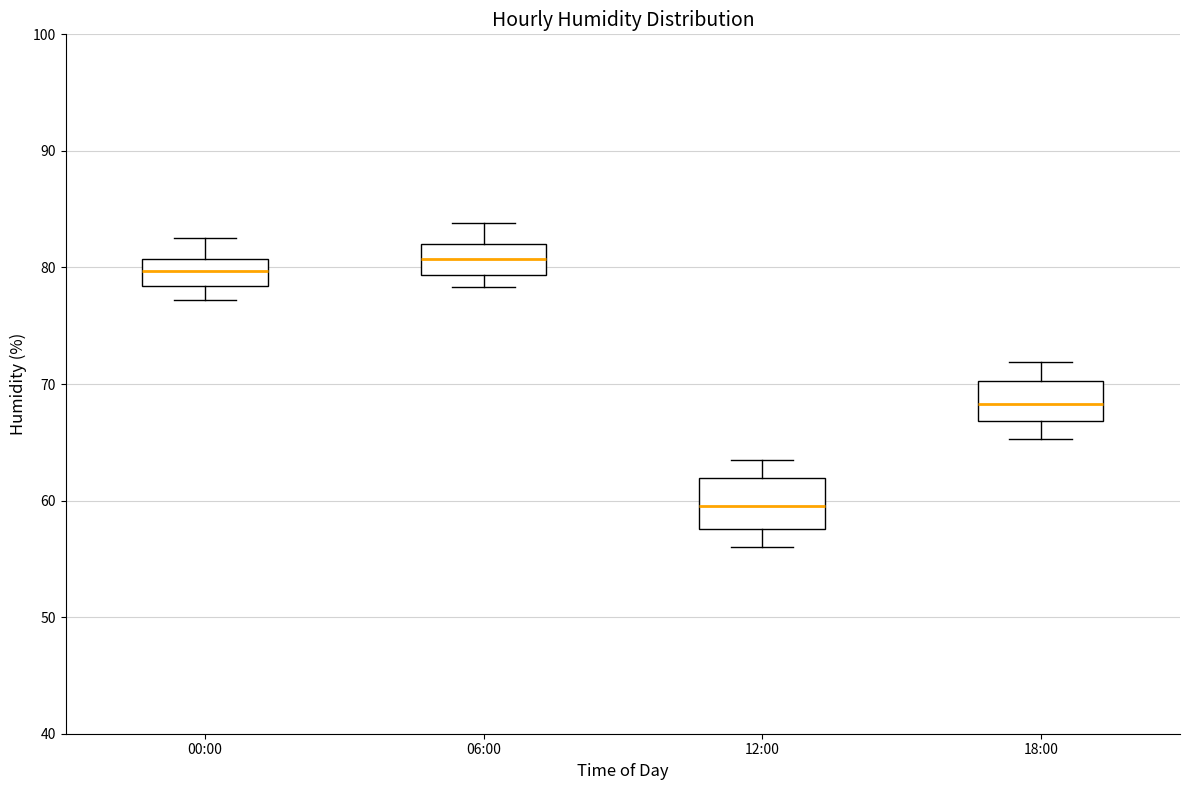

Which box's median line is the highest?

06:00